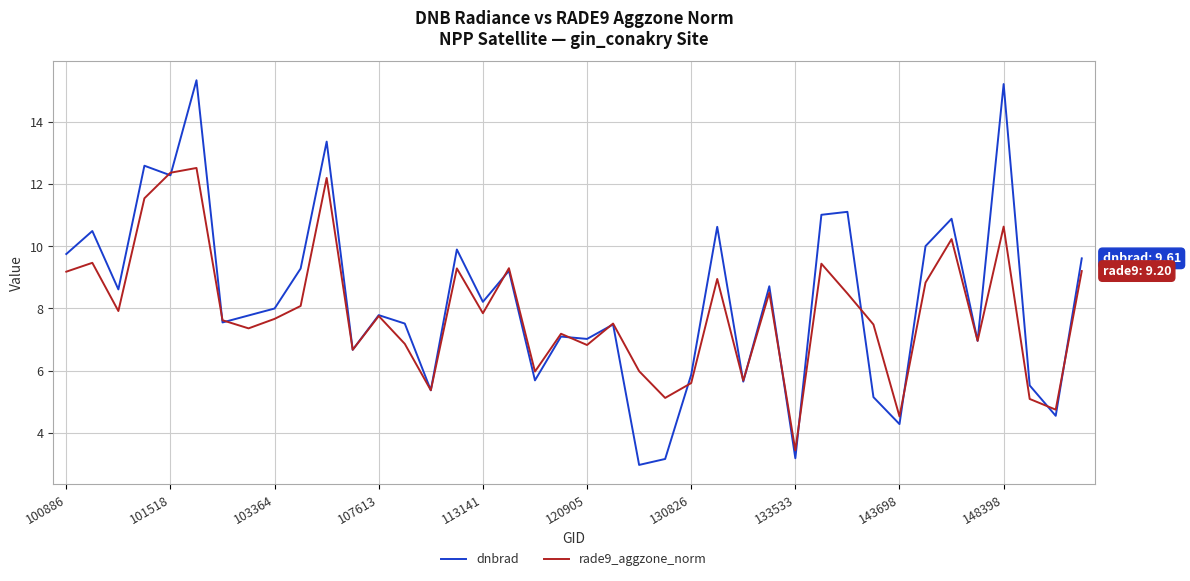

Rank the series by their maximum value, from lowest to highest.

rade9_aggzone_norm, dnbrad